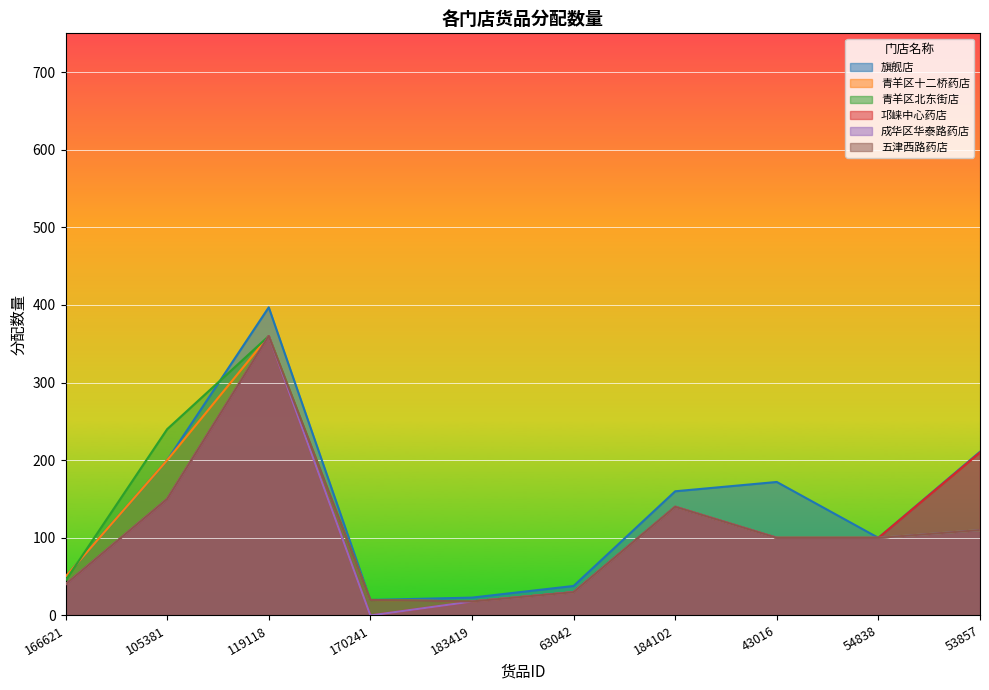

Between 43016 and 105381, which is larger?

105381